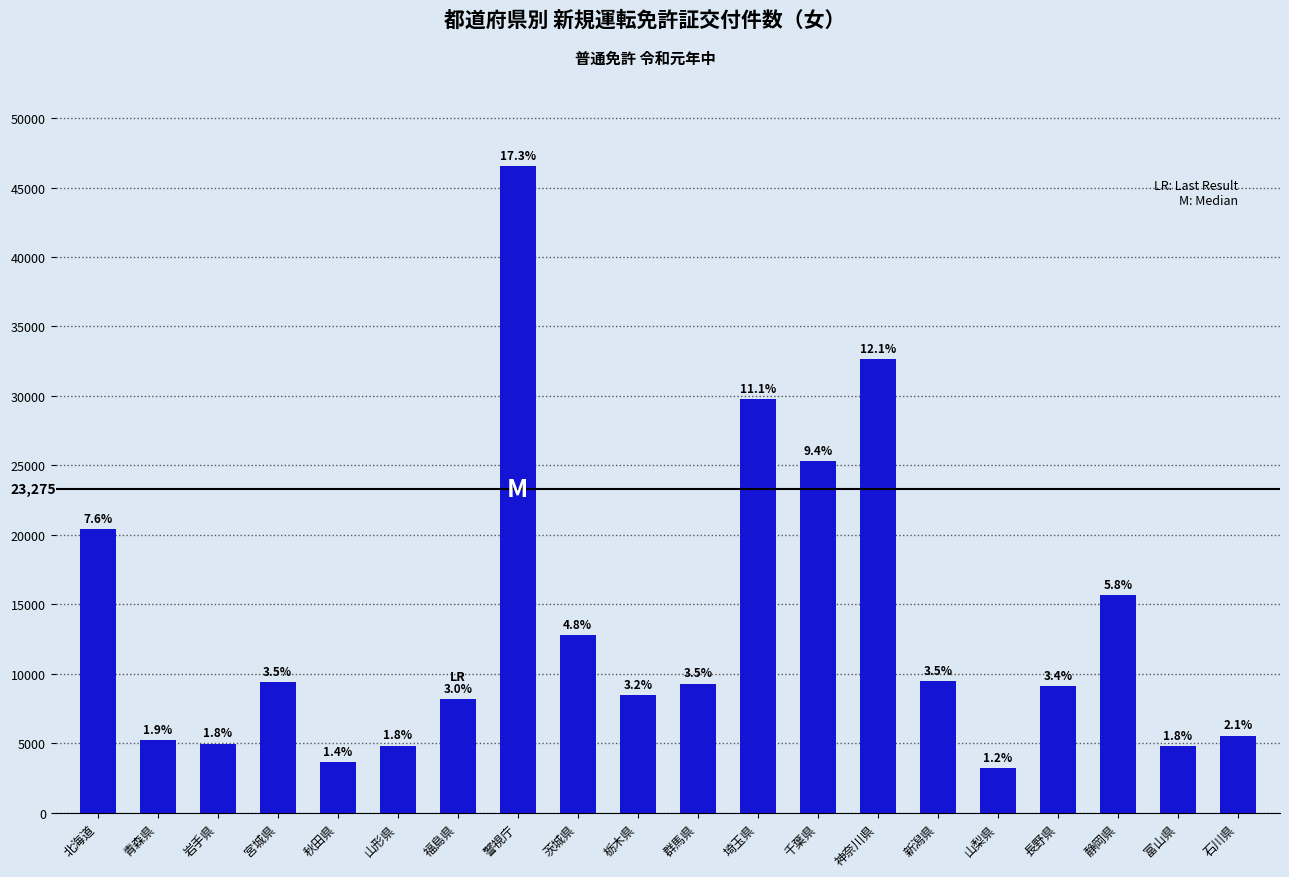

Are the bars horizontal?

No